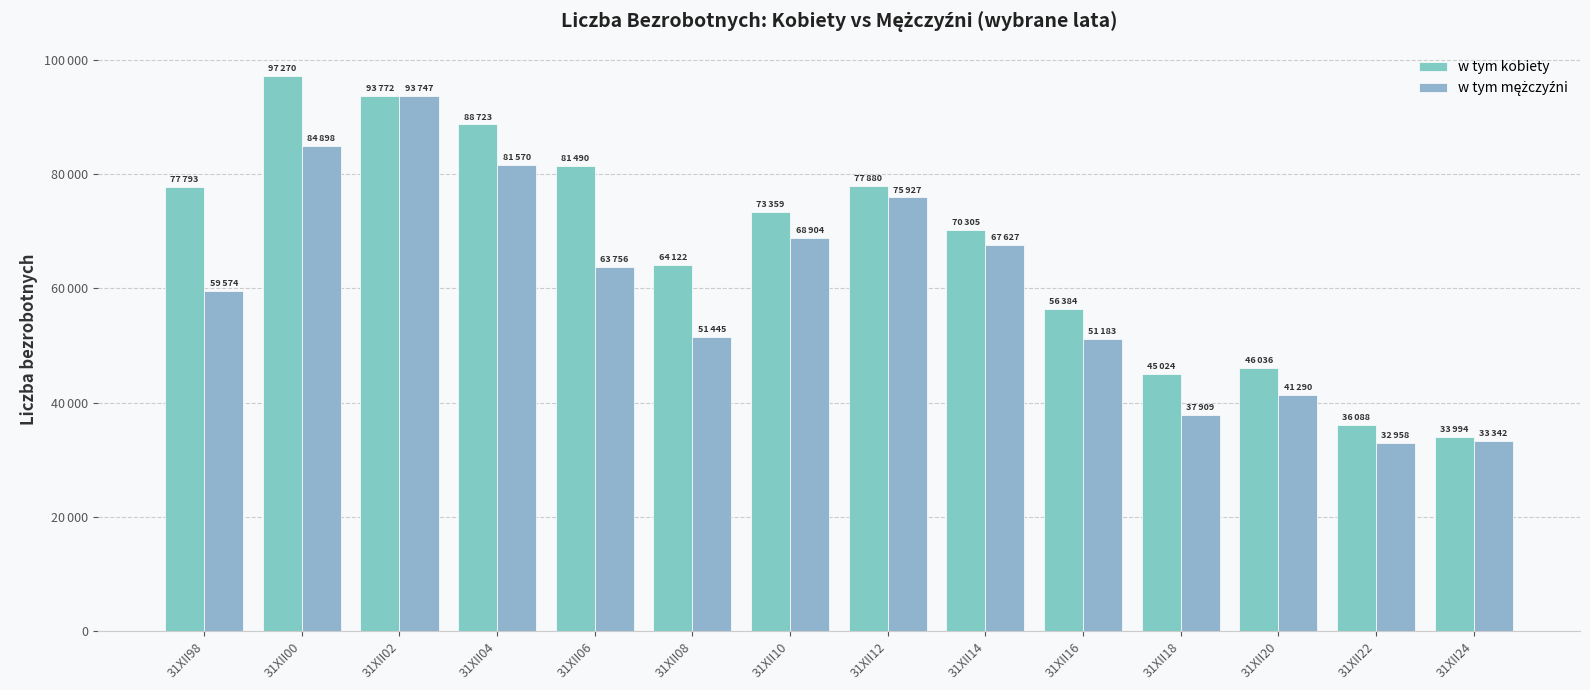

At how many categories does at least one series exceed 47211?

10